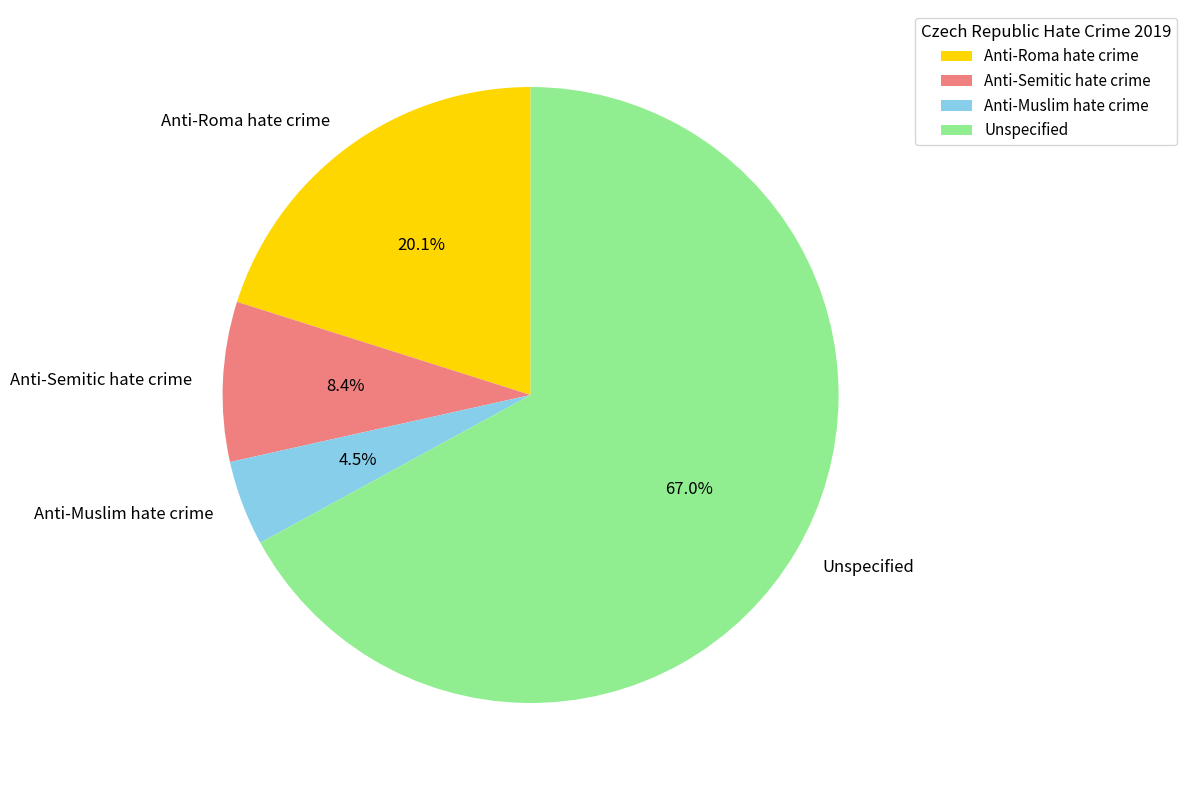

What percentage is the Unspecified slice, to the nearest percent?

67%